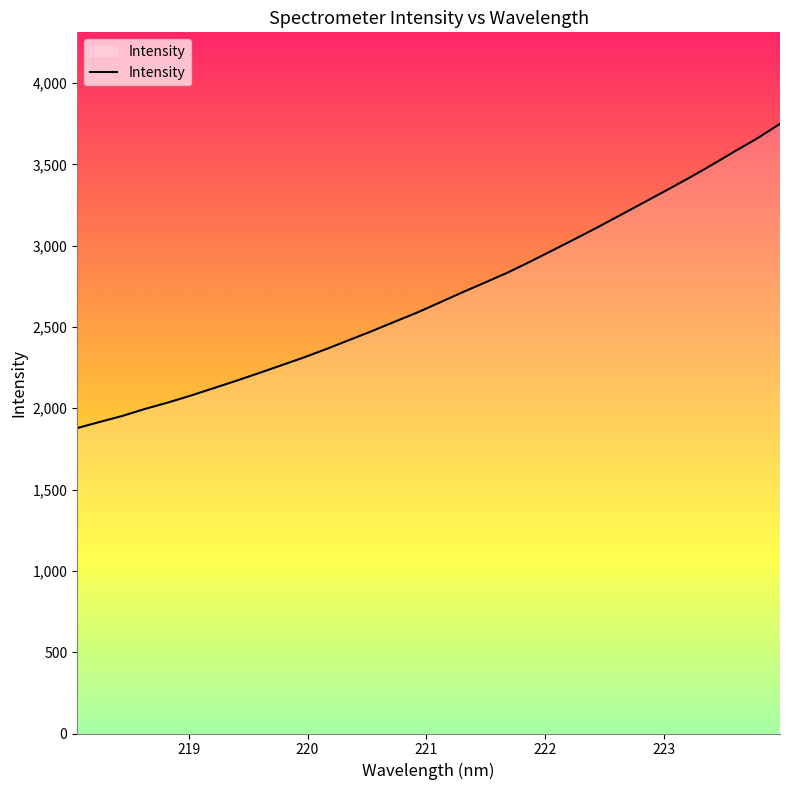

What is the difference between the maximum and minimum values?

1871.2